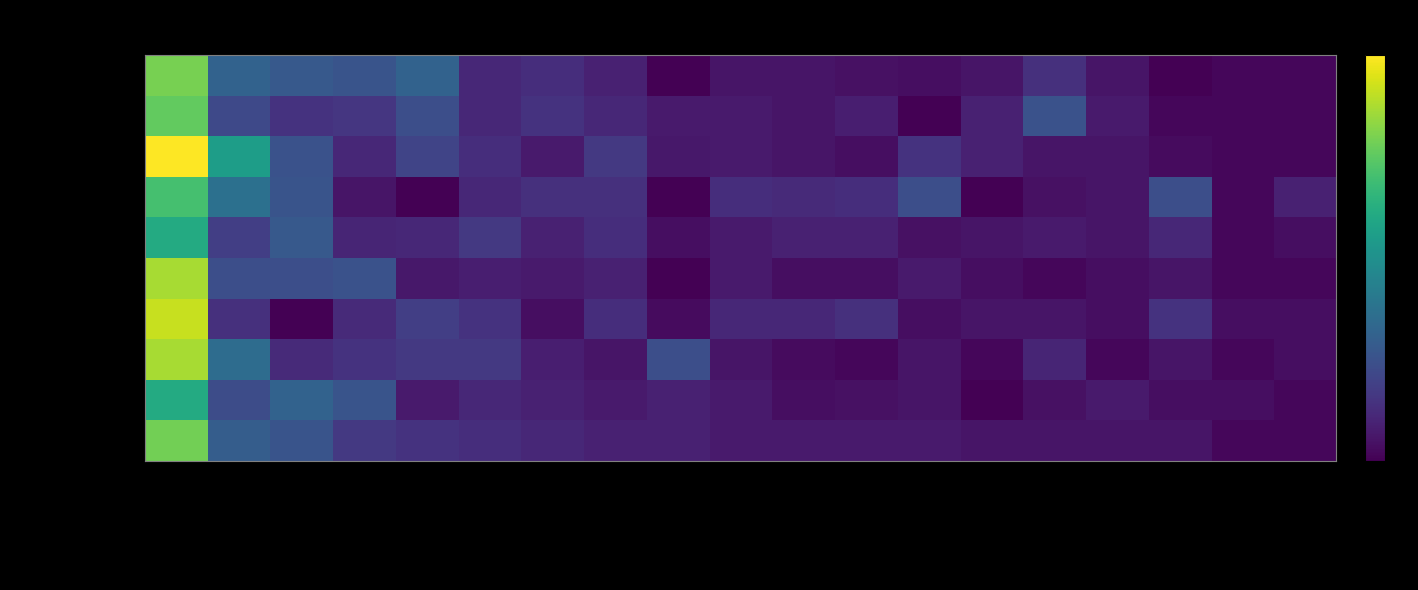

At which category is the sum across all series the highest?

Food